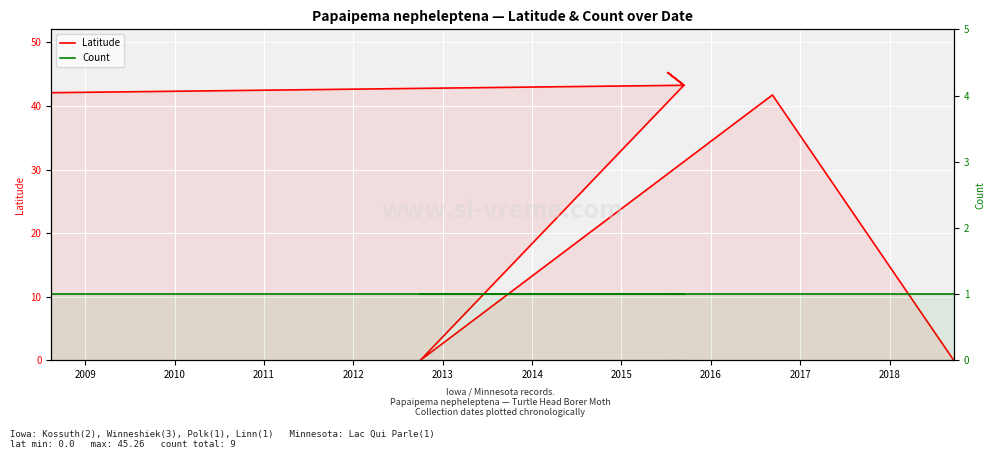

At how many categories does at least one series exceed 19?

5